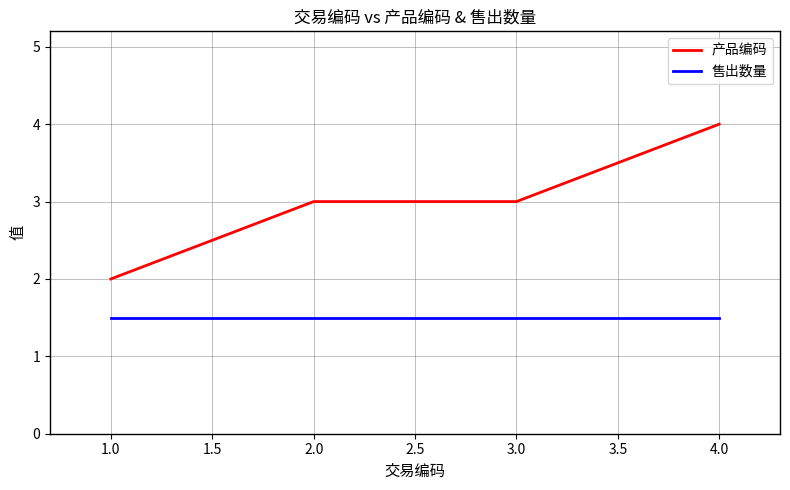

At 2.0, list the series in order from largest to smallest.

产品编码, 售出数量